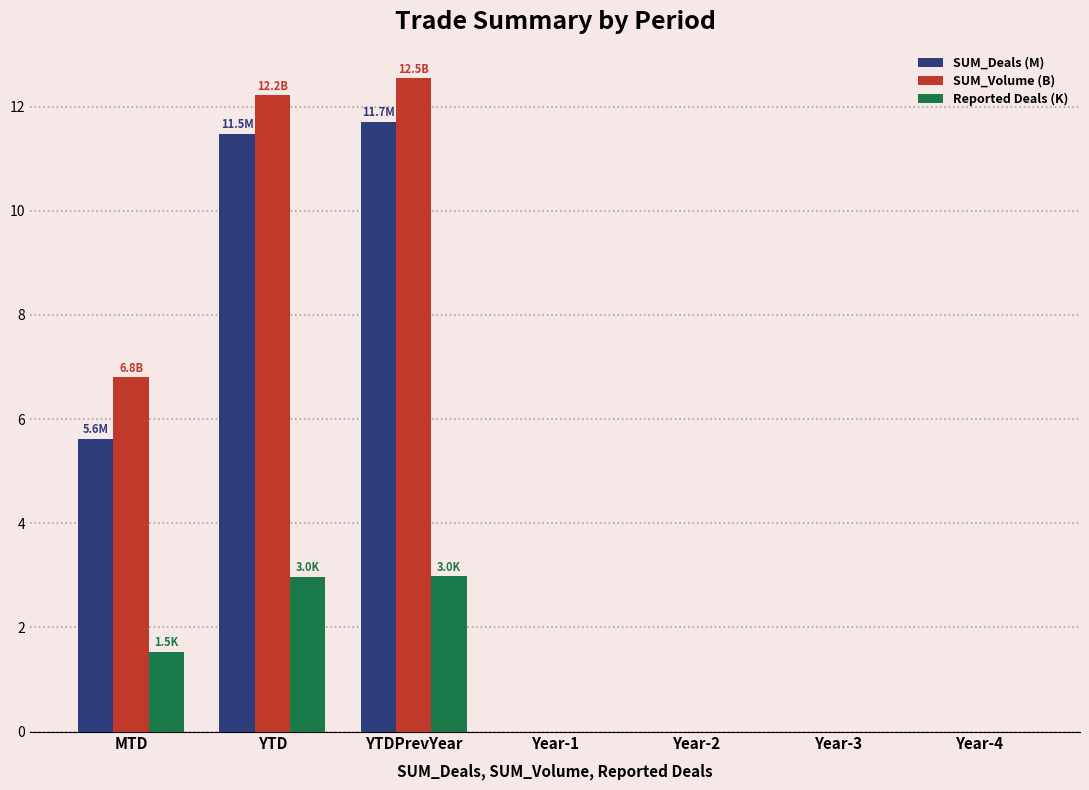

What is the sum of all Reported Deals (K) values?

7.5